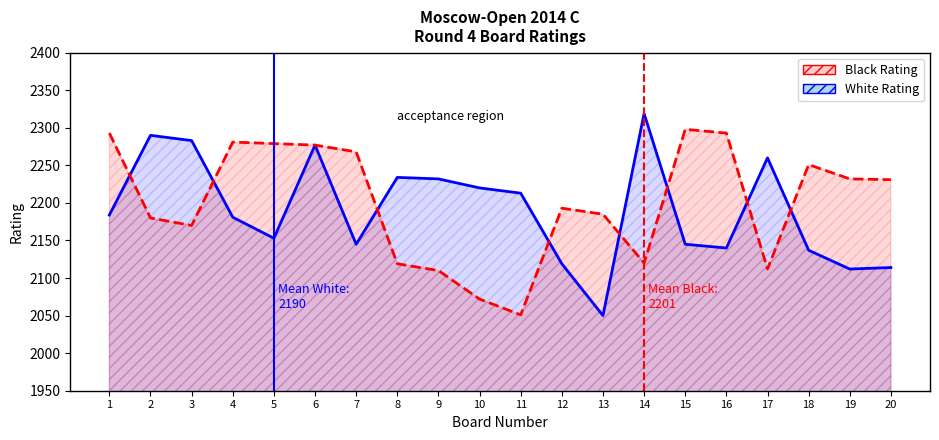

Rank the series at 10 from lowest to highest value.

Black Rating, White Rating